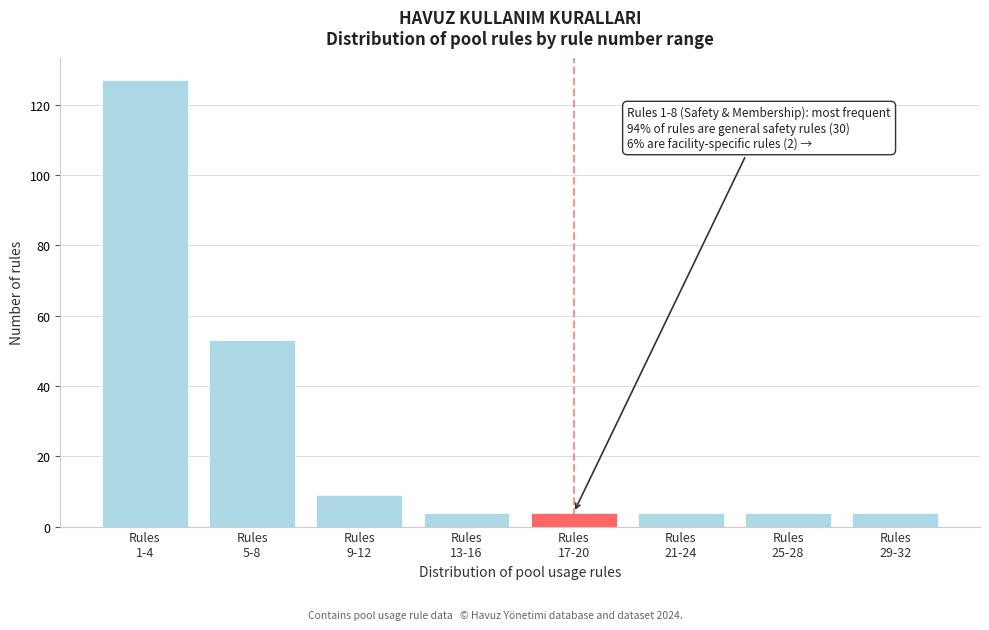

Reading right to left, what are all the values shown in this chart?

4	4	4	4	4	9	53	127